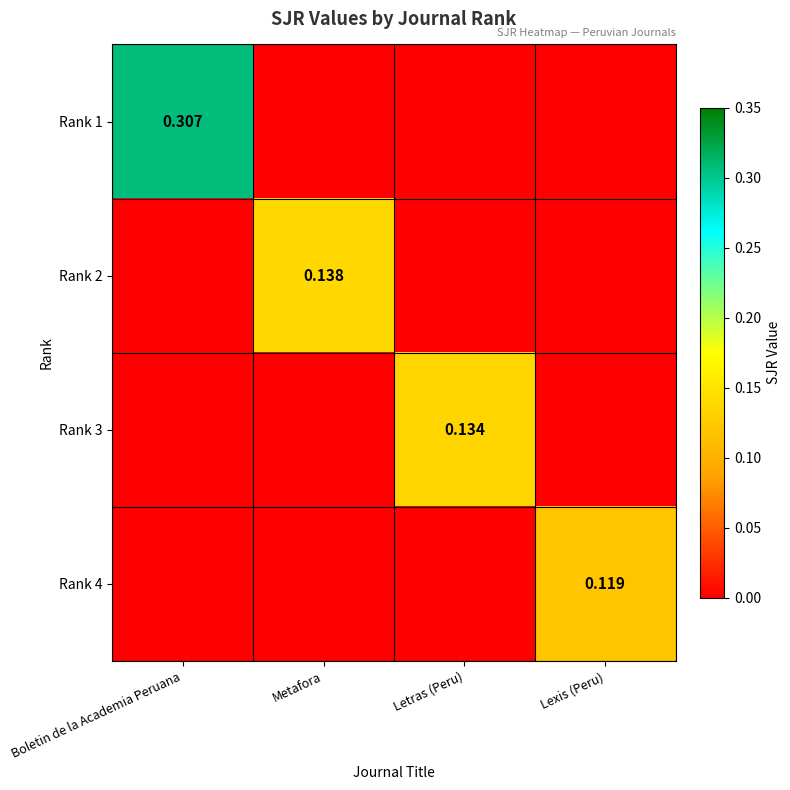

What is the spread (max minus min) of values at Lexis (Peru)?

0.1